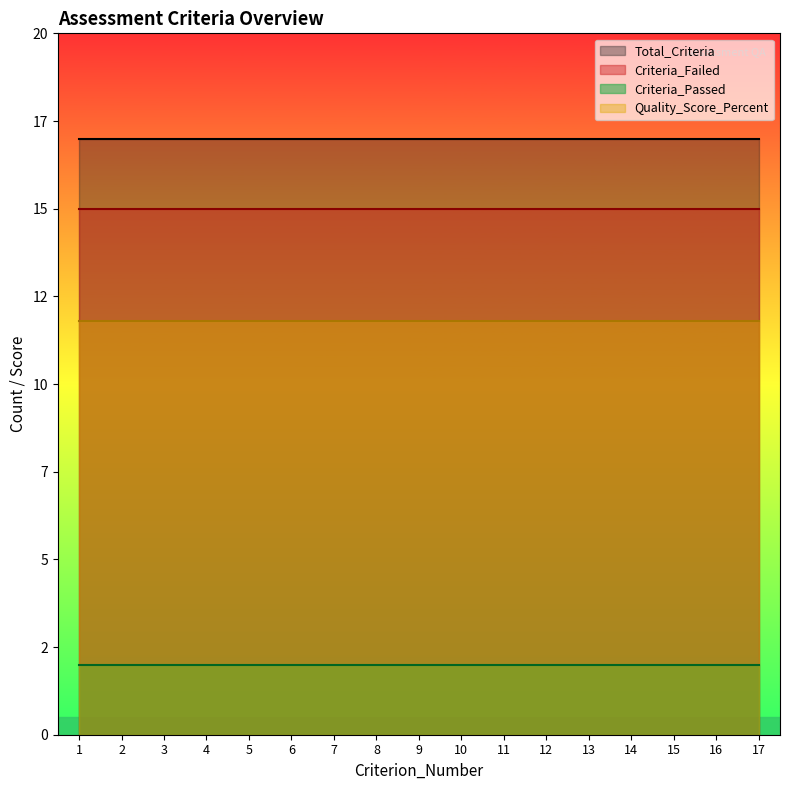

Is the value of Quality_Score_Percent at 4 greater than the value of Total_Criteria at 16?

No